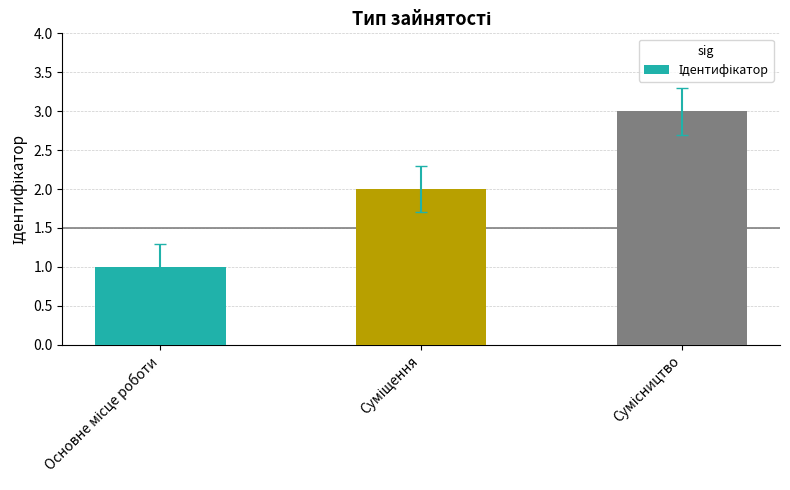

What is the sum of all values?

6